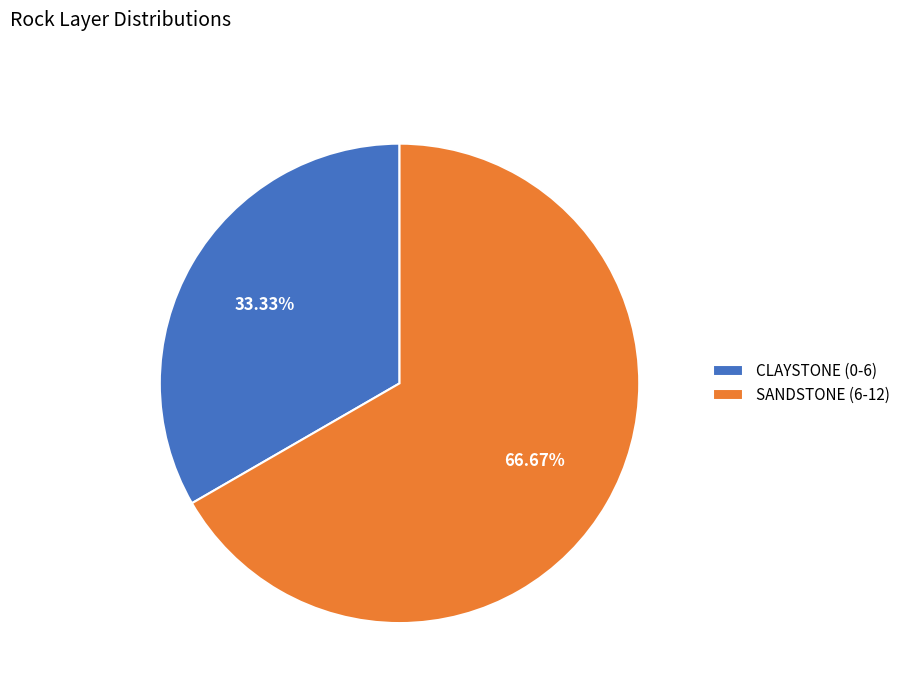

Does CLAYSTONE (0-6) account for over 50% of the chart?

No